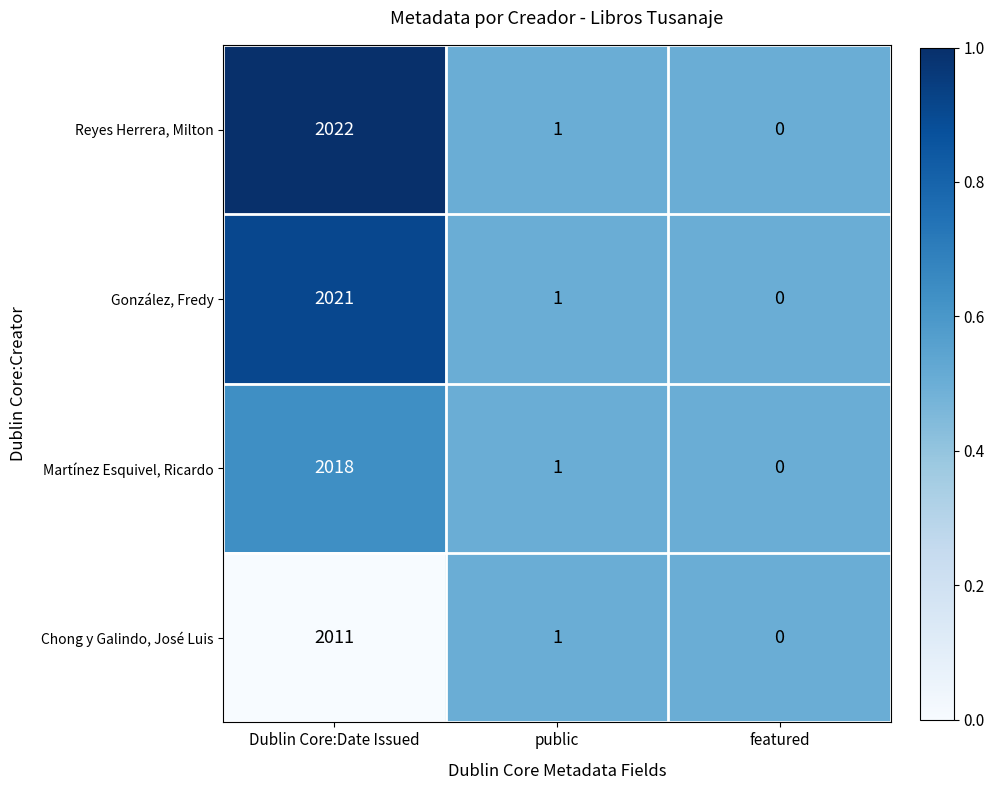

Which category has the lowest value across all series?

featured